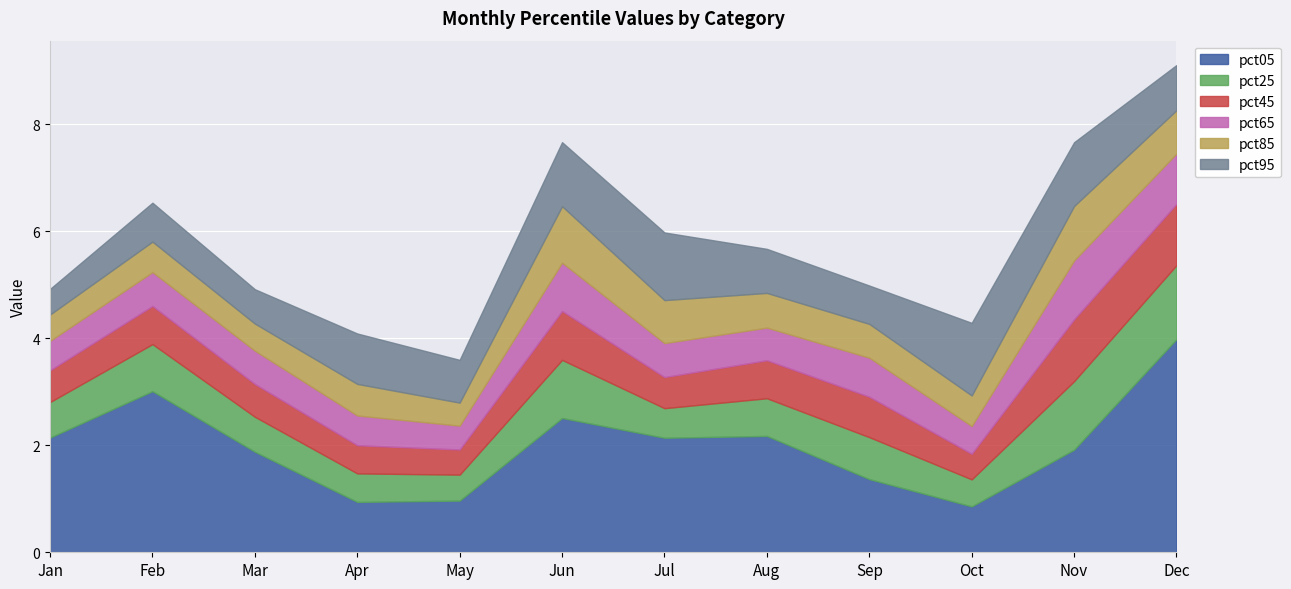

What is the sum of all pct65 values?

8.2